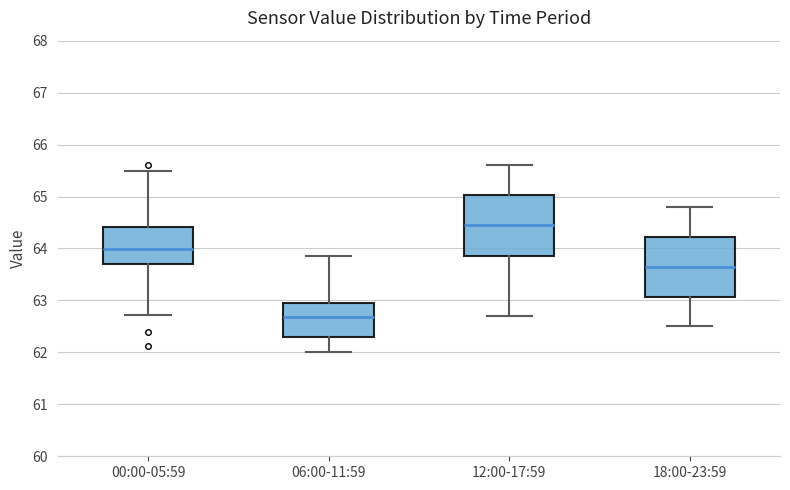

Reading left to right, transcribe this box plot: for each box, give where its median line is, the range the box spans, and where its two whiskers end, as read against the y-axis. The values are not printed on the chart, so give them approximately, as read against the axis.

00:00-05:59: median 64.0, box 63.7 to 64.4, whiskers 62.7 to 65.5
06:00-11:59: median 62.7, box 62.3 to 63.0, whiskers 62.0 to 63.9
12:00-17:59: median 64.5, box 63.9 to 65.0, whiskers 62.7 to 65.6
18:00-23:59: median 63.7, box 63.1 to 64.2, whiskers 62.5 to 64.8